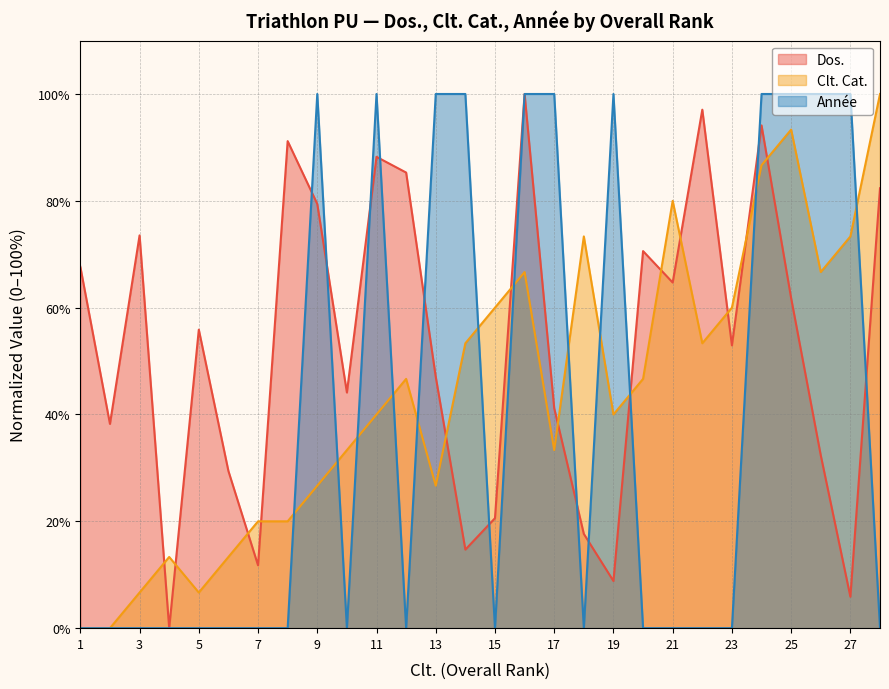

What is the difference between the maximum and minimum values in the Année series?

100.0